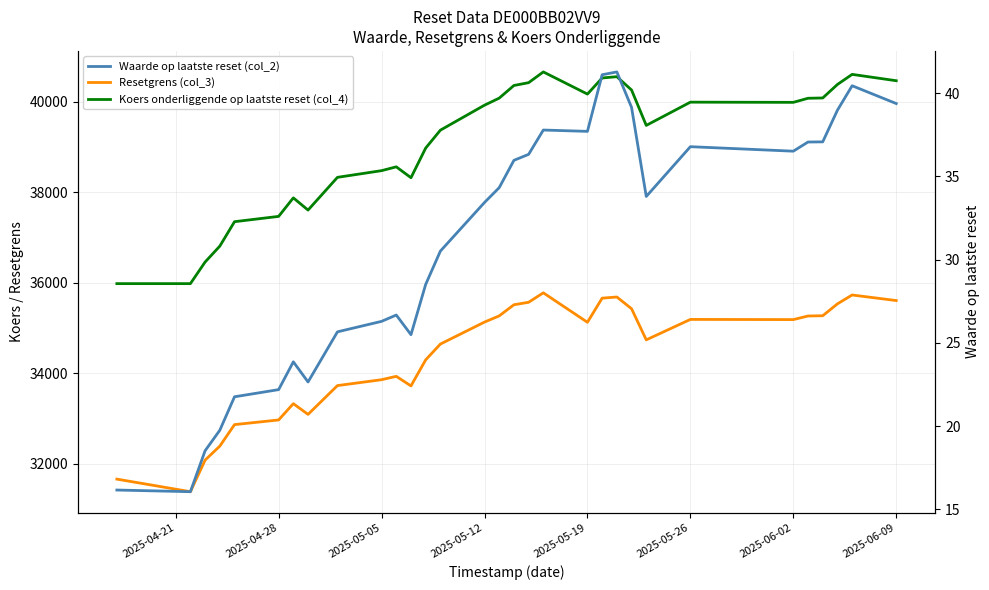

List the series in order of their peak value, lowest first.

Waarde op laatste reset (col_2), Resetgrens (col_3), Koers onderliggende op laatste reset (col_4)